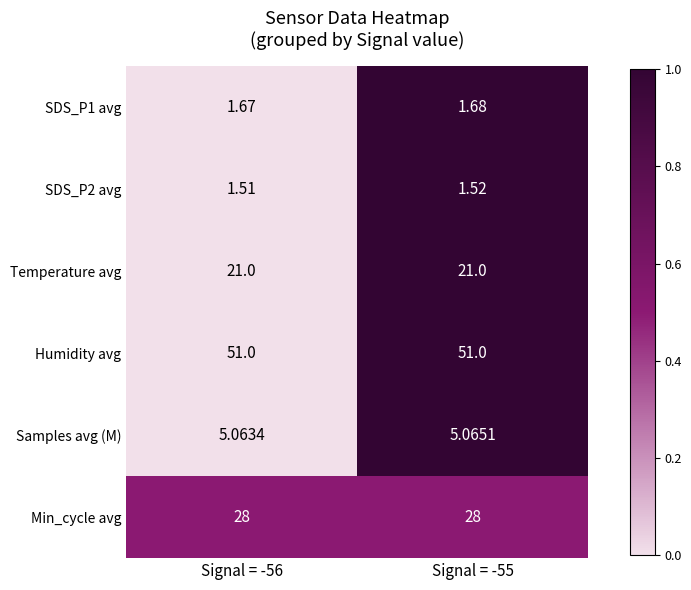

Which series has the largest total across all categories?

Humidity avg